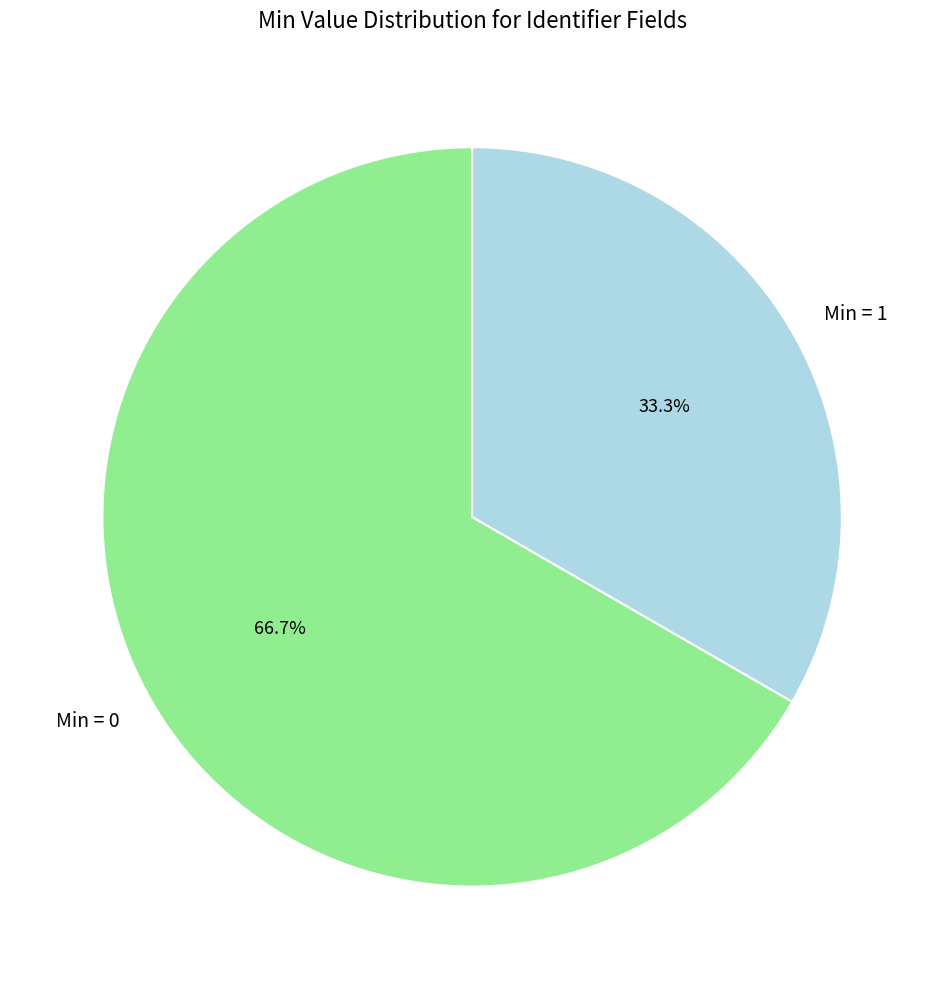

Which slice is the smallest?

Min = 1